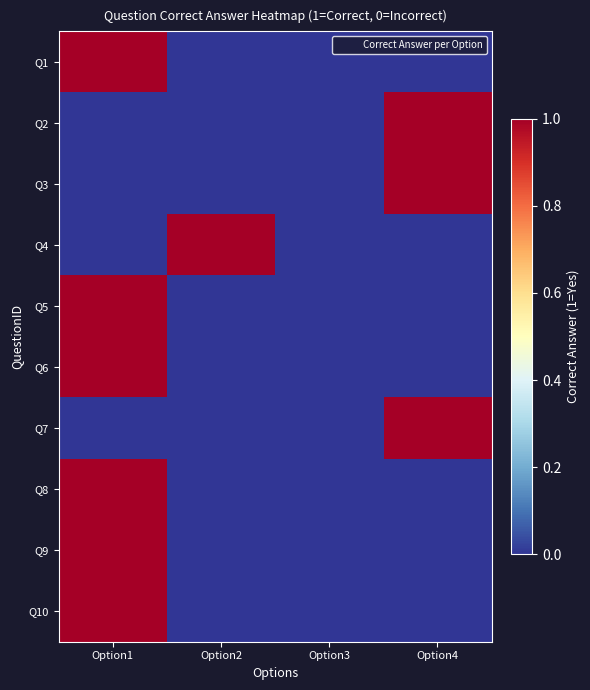

Reading right to left, list all the values displayed in this chart.

Q1: Option4=0	Option3=0	Option2=0	Option1=1
Q2: Option4=1	Option3=0	Option2=0	Option1=0
Q3: Option4=1	Option3=0	Option2=0	Option1=0
Q4: Option4=0	Option3=0	Option2=1	Option1=0
Q5: Option4=0	Option3=0	Option2=0	Option1=1
Q6: Option4=0	Option3=0	Option2=0	Option1=1
Q7: Option4=1	Option3=0	Option2=0	Option1=0
Q8: Option4=0	Option3=0	Option2=0	Option1=1
Q9: Option4=0	Option3=0	Option2=0	Option1=1
Q10: Option4=0	Option3=0	Option2=0	Option1=1